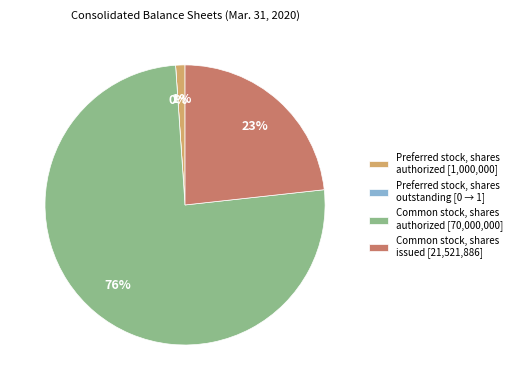

Which category accounts for the majority?

Common stock, shares authorized